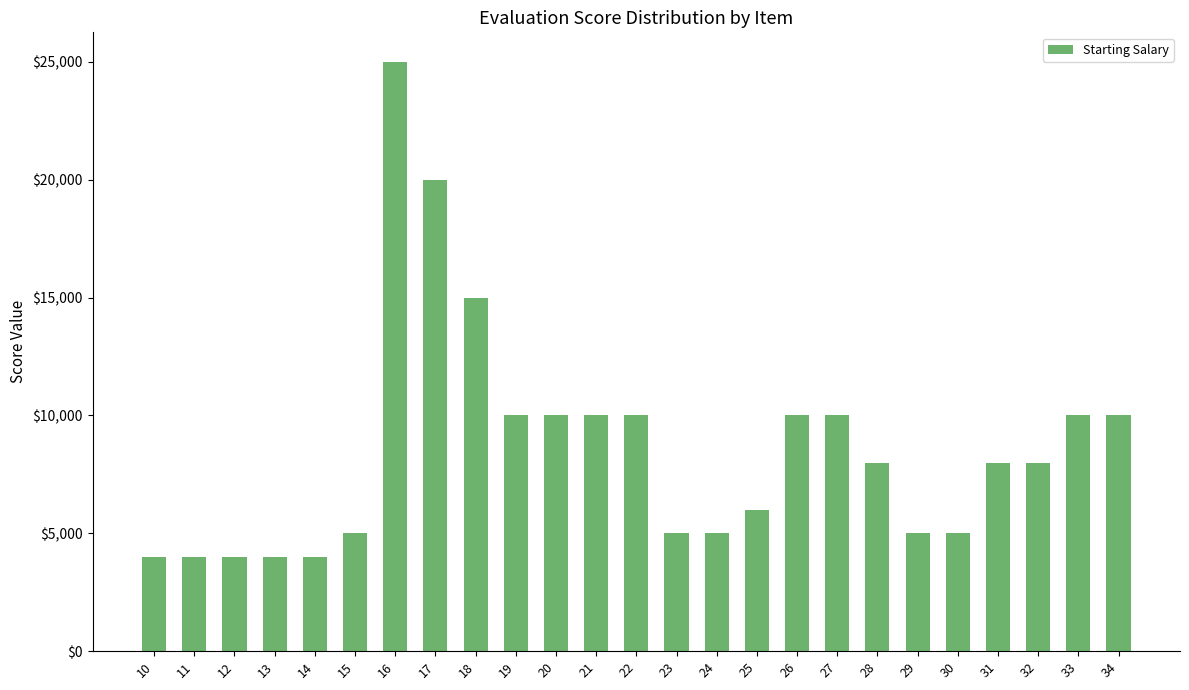

Does the chart contain any negative values?

No